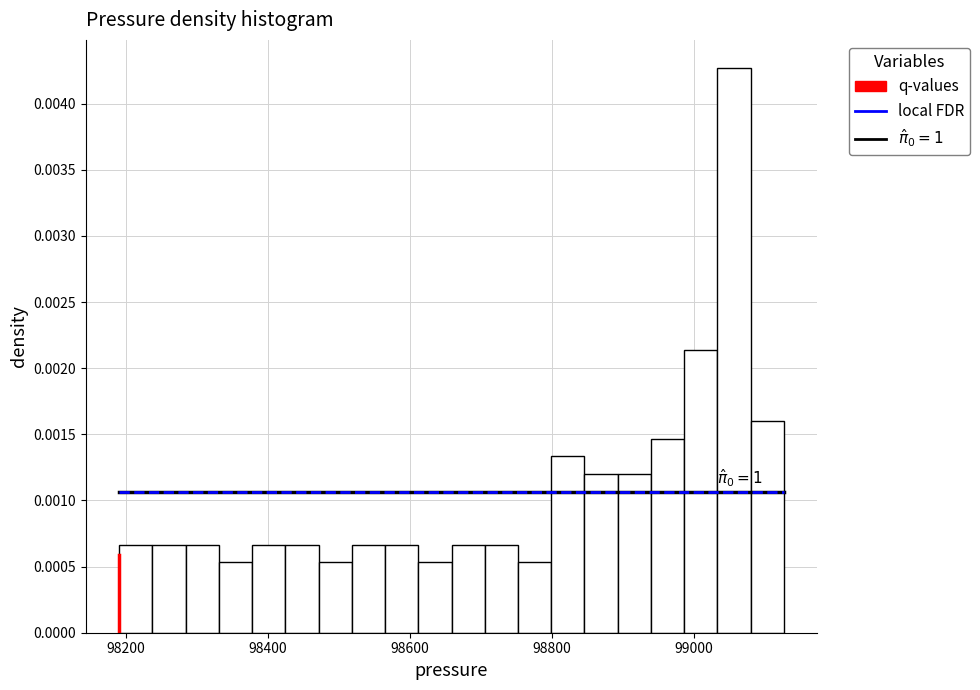

Read against the x-axis, roughly where is the centre of the tallest bar?

99060